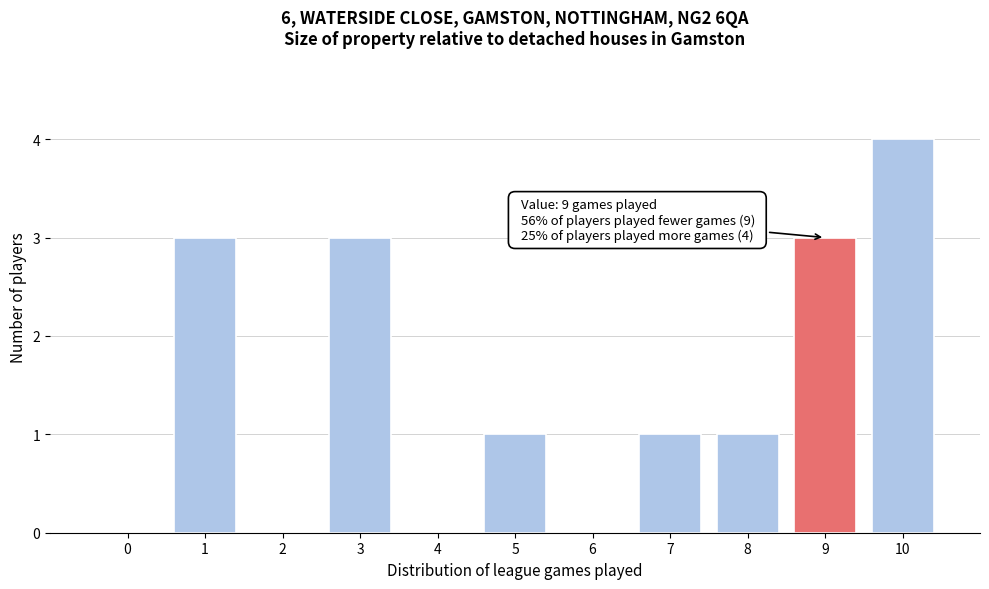

Reading left to right, list all the values displayed in this chart.

0=0	1=3	2=0	3=3	4=0	5=1	6=0	7=1	8=1	9=3	10=4